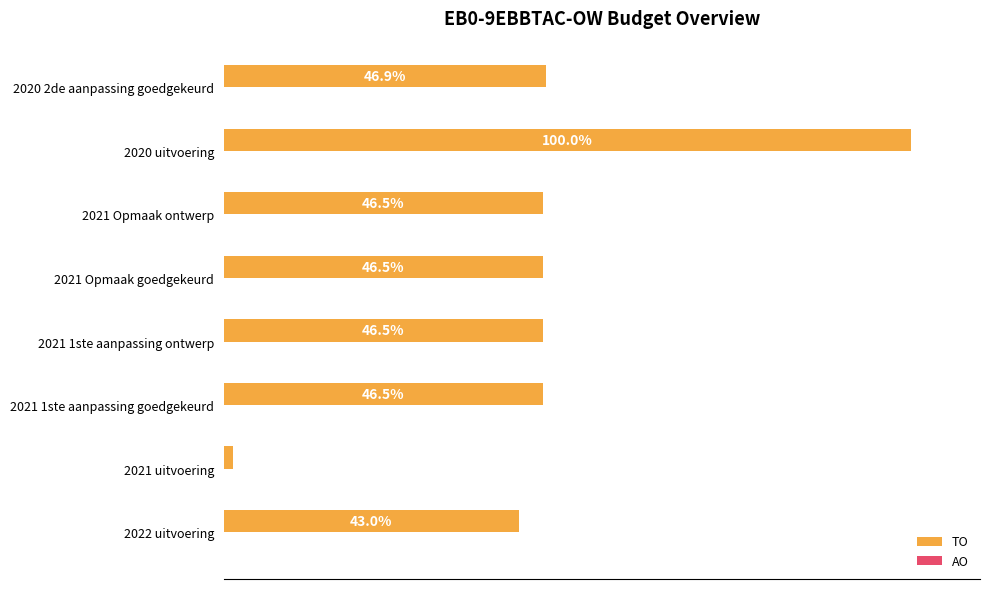

Where is the data nearest to the value 50?

2020 2de aanpassing goedgekeurd